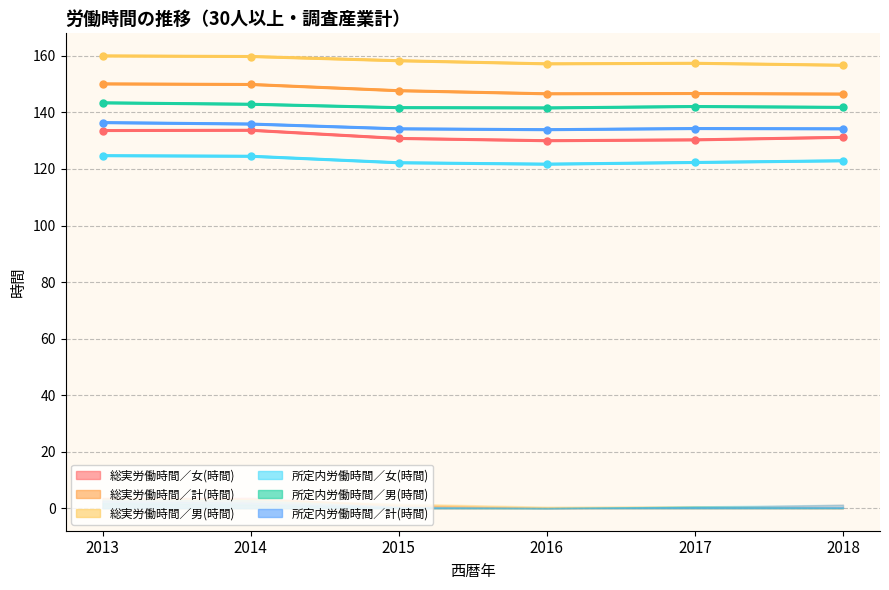

Reading right to left, extract all data points from this chart.

総実労働時間／女(時間): 131.2	130.3	130.0	130.8	133.7	133.6
総実労働時間／計(時間): 146.5	146.7	146.6	147.7	149.9	150.1
総実労働時間／男(時間): 156.7	157.4	157.2	158.3	159.8	160.0
所定内労働時間／女(時間): 122.9	122.3	121.7	122.2	124.5	124.7
所定内労働時間／男(時間): 141.8	142.1	141.6	141.7	142.9	143.4
所定内労働時間／計(時間): 134.2	134.3	133.9	134.2	135.9	136.4